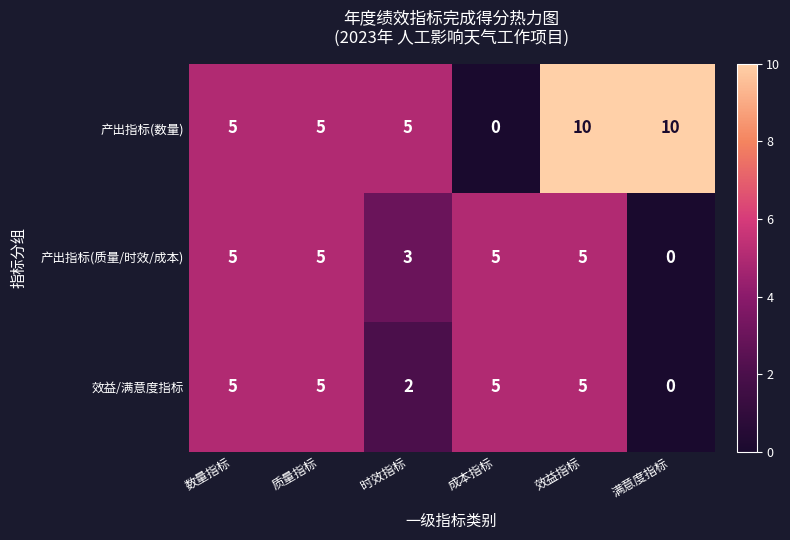

Where is 产出指标(质量/时效/成本) nearest to the value 2?

时效指标